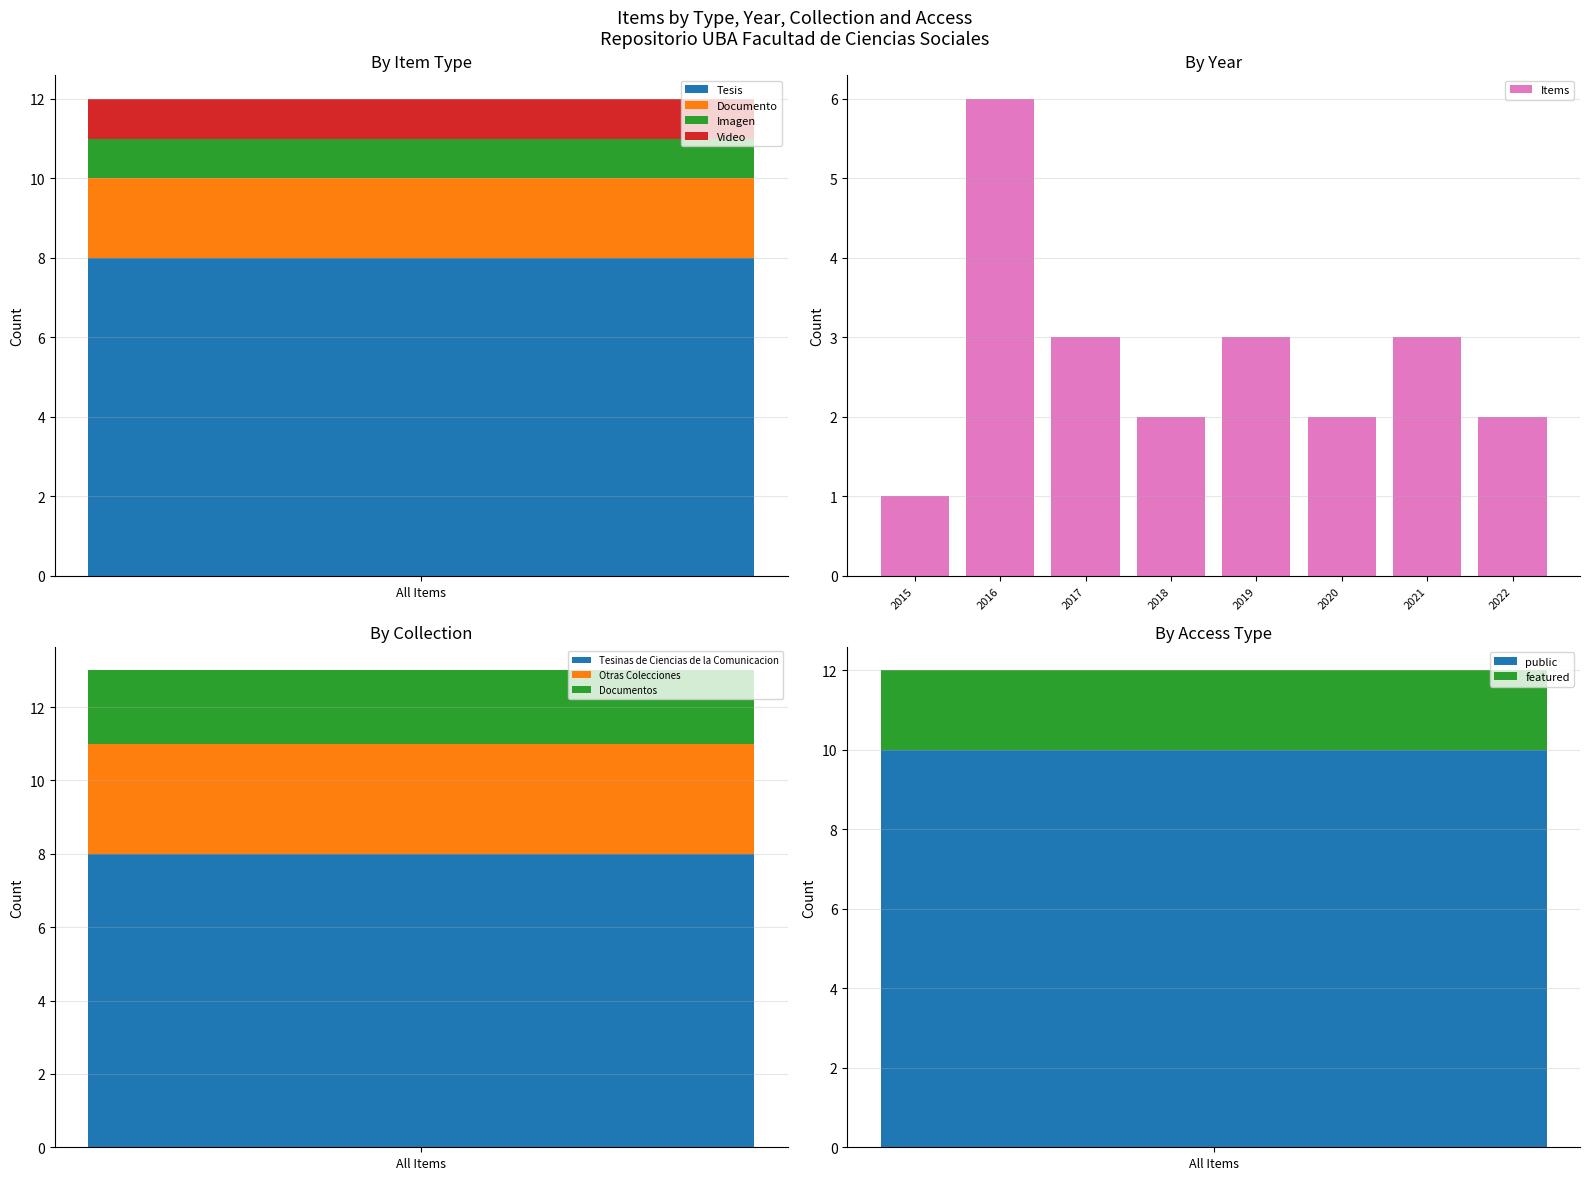

How many values in the Items series are below 3?

4